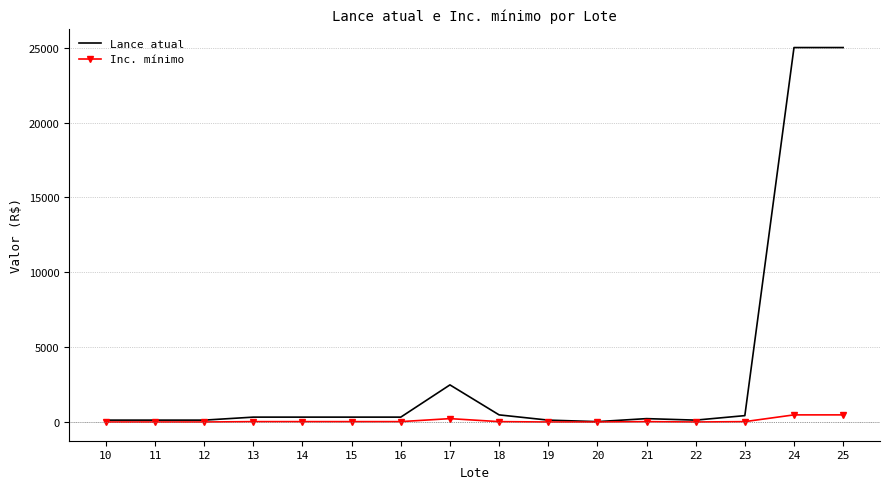

What is the greatest value displayed?

25000